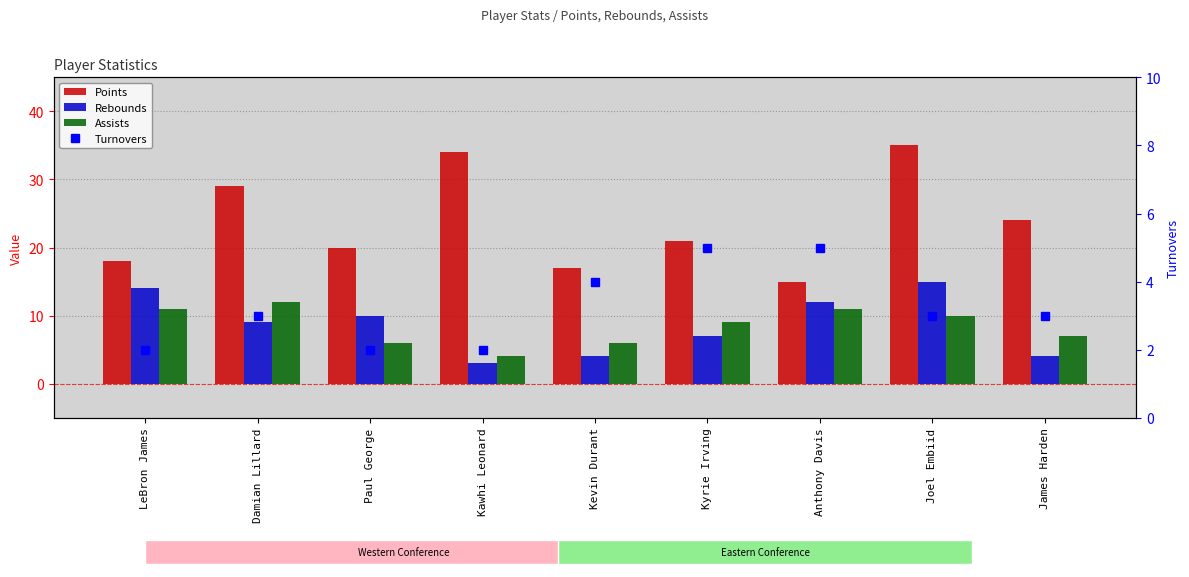

What is the smallest value displayed?

2